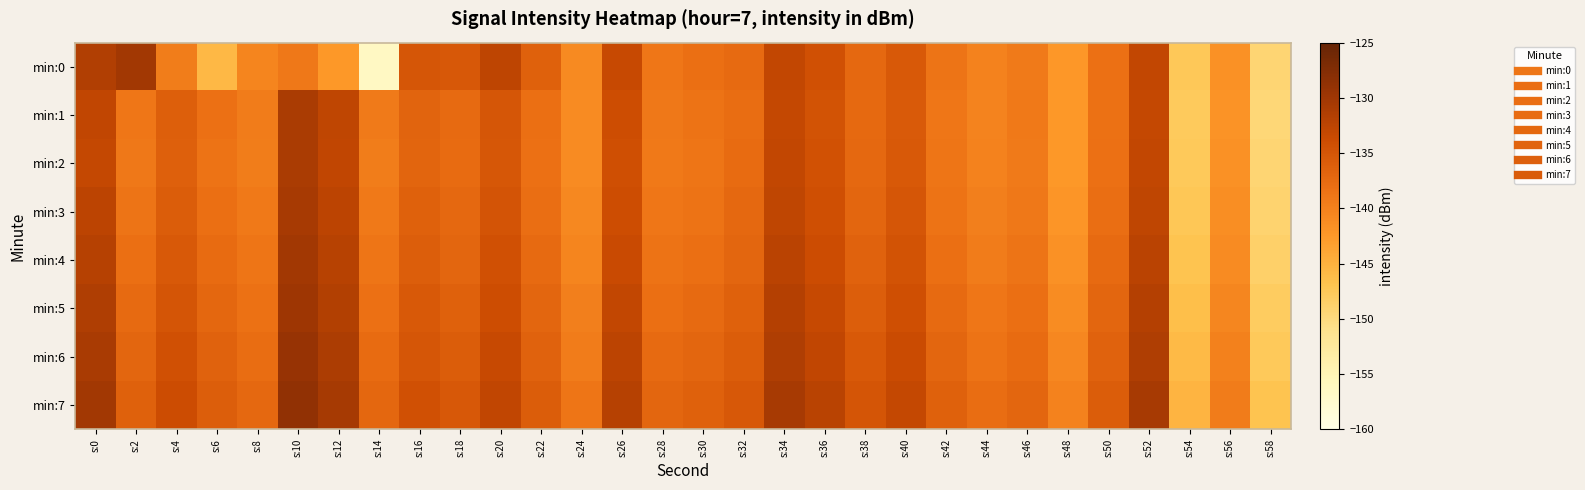

List the series in order of their peak value, highest first.

min:7, min:6, min:5, min:4, min:0, min:3, min:1, min:2